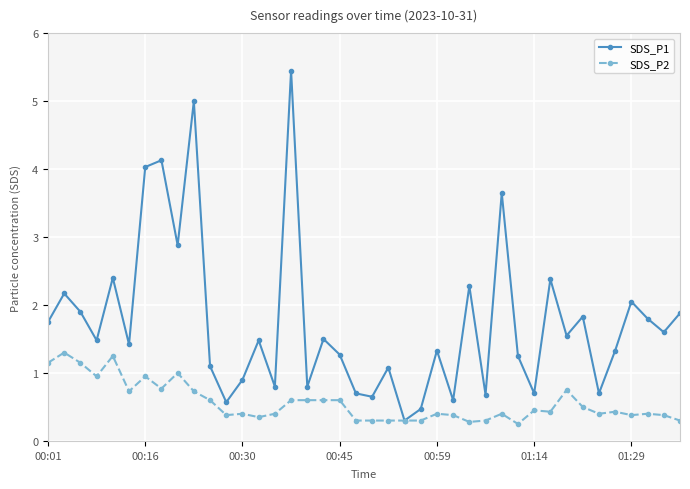

Reading right to left, extract all data points from this chart.

SDS_P1: 1.9	1.6	1.8	2.0	1.3	0.7	1.8	1.6	2.4	0.7	1.2	3.6	0.7	2.3	0.6	1.3	0.5	0.3	1.1	0.7	0.7	1.3	1.5	0.8	5.5	0.8	1.5	0.9	0.6	1.1	5.0	2.9	4.1	4.0	1.4	2.4	1.5	1.9	2.2	1.8
SDS_P2: 0.3	0.4	0.4	0.4	0.4	0.4	0.5	0.8	0.4	0.5	0.2	0.4	0.3	0.3	0.4	0.4	0.3	0.3	0.3	0.3	0.3	0.6	0.6	0.6	0.6	0.4	0.3	0.4	0.4	0.6	0.7	1.0	0.8	0.9	0.7	1.2	0.9	1.1	1.3	1.1